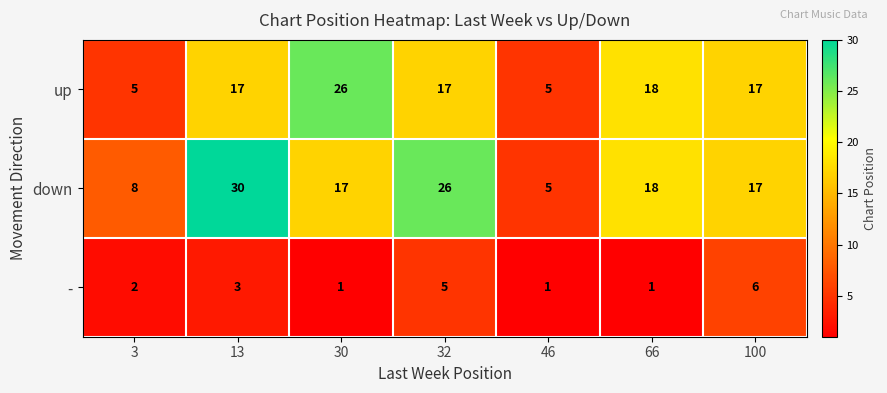

Read the up value at 13.

17